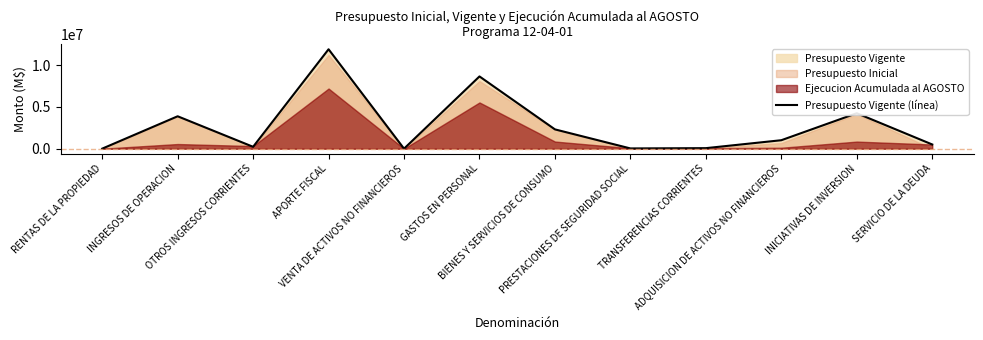

At which label does the data first exceed 1013275?

INGRESOS DE OPERACION